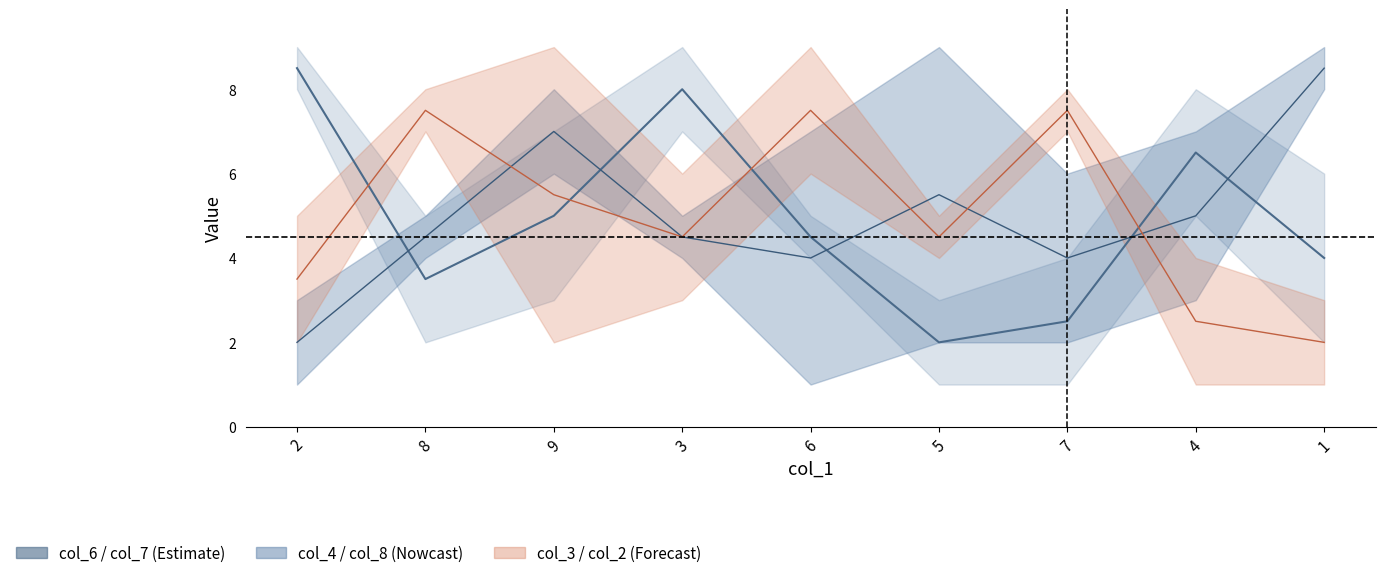

Does the chart display data point markers on the line(s)?

No